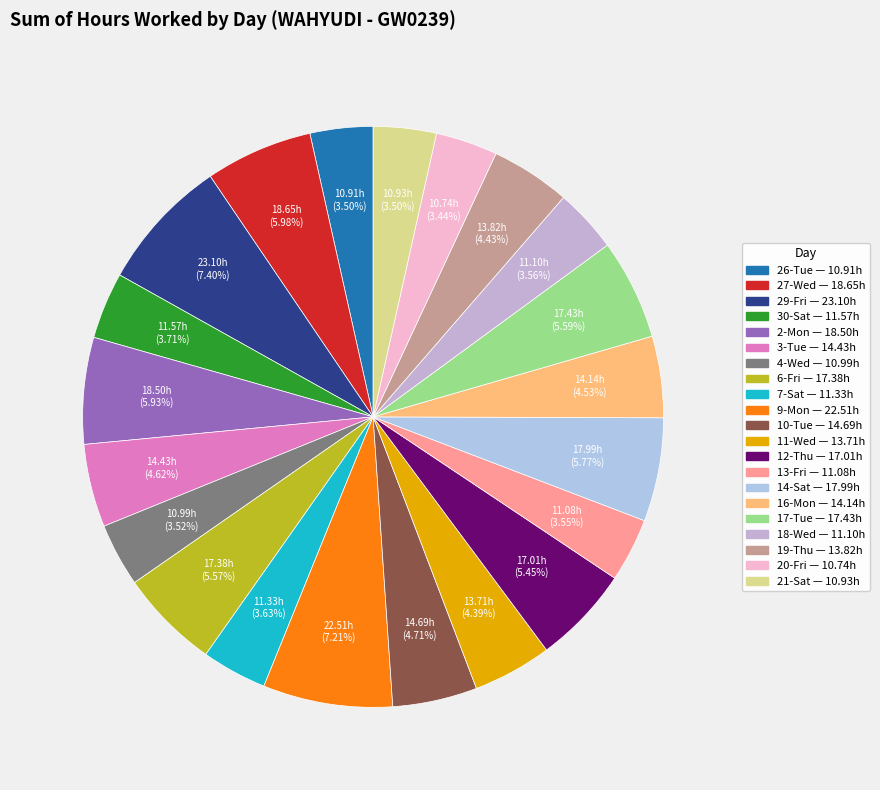

Which category has the smallest portion of the pie?

20-Fri